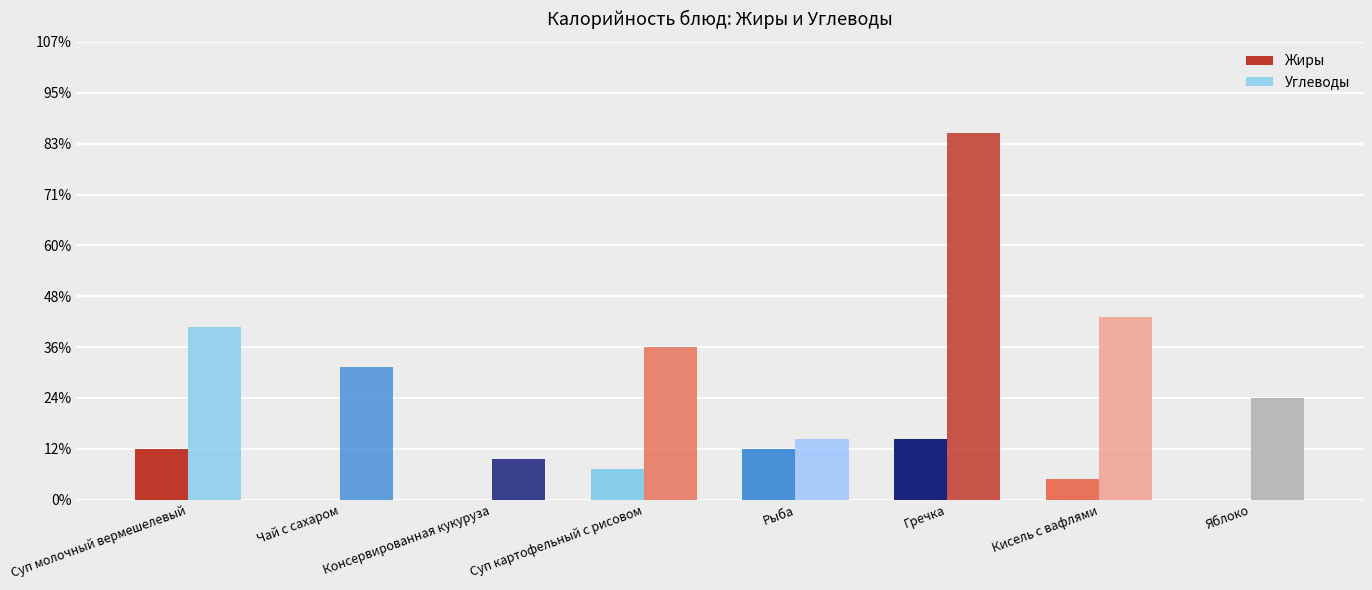

Are the bars grouped side by side (vs. stacked)?

Yes